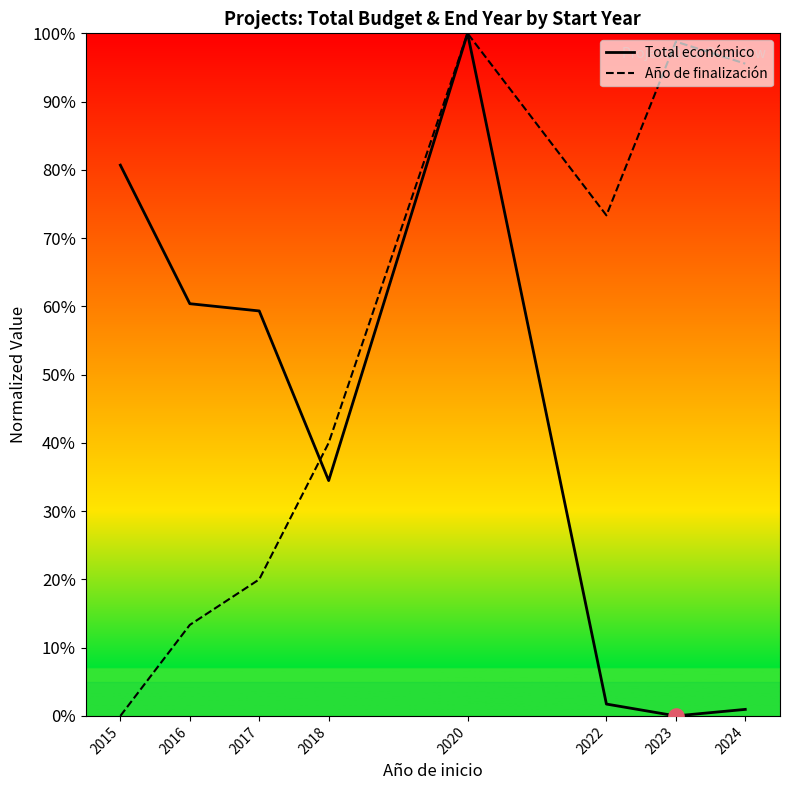

What are all the series names shown in the legend?

Total económico, Año de finalización